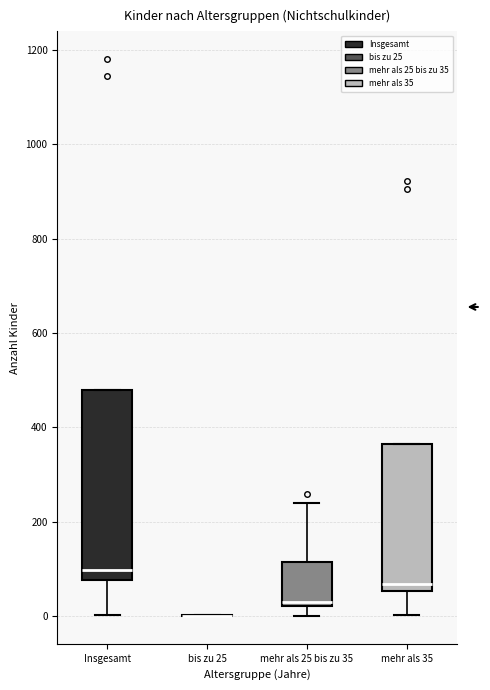

Where is the upper edge of the box for mehr als 35 on the y-axis? The values are not printed on the chart, so give them approximately, as read against the axis.

360